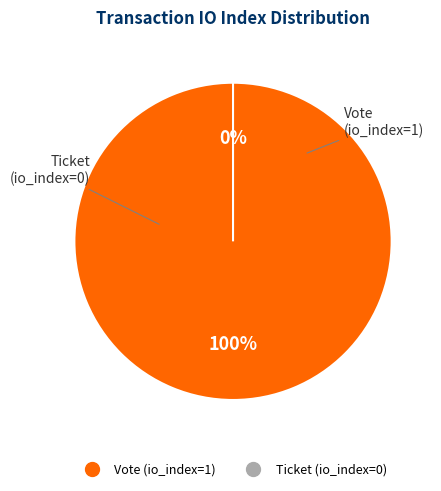

What is the largest slice in the pie chart?

Vote (io_index=1)